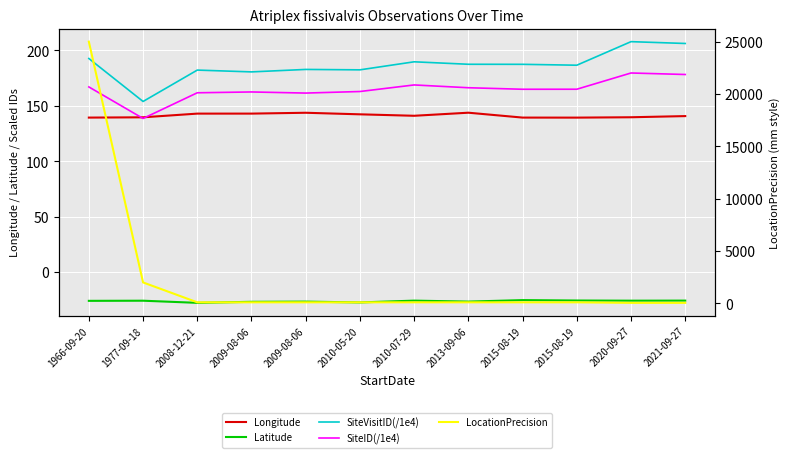

What is the difference between the second highest and second lowest values in the SiteID(/1e4) series?

16.8